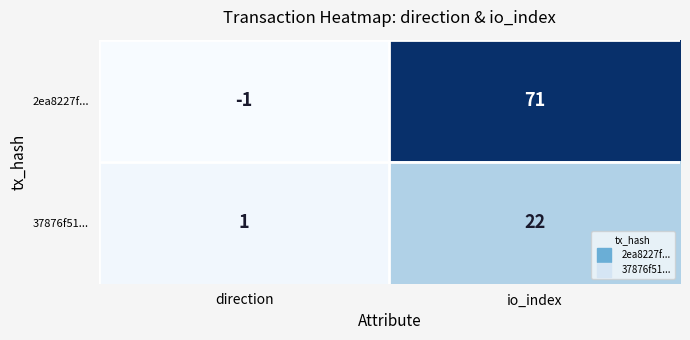

Reading left to right, list all the values displayed in this chart.

2ea8227f...: direction=-1	io_index=71
37876f51...: direction=1	io_index=22